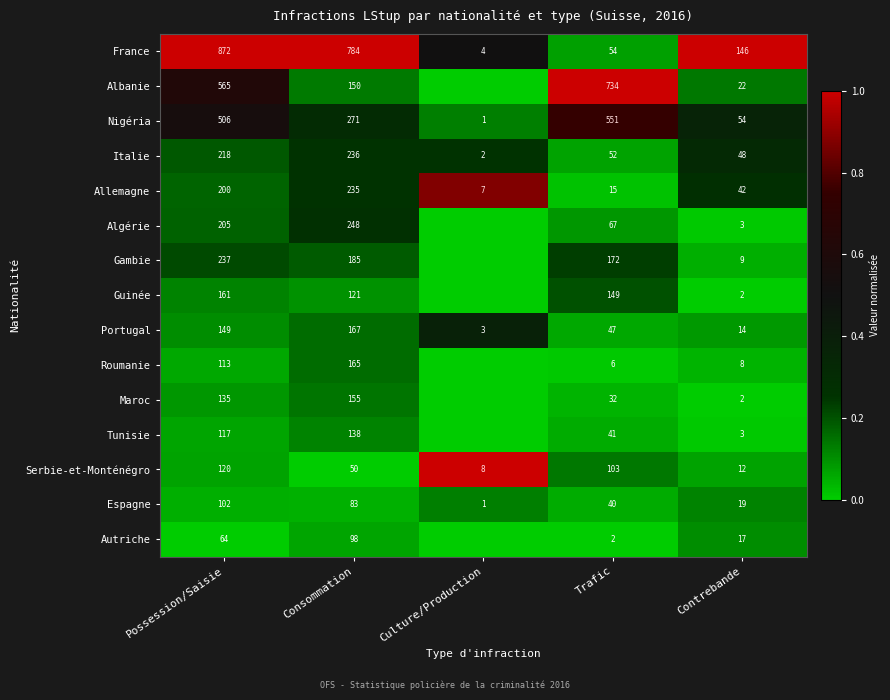

What is the difference between the Albanie values at Consommation and Possession/Saisie?

415